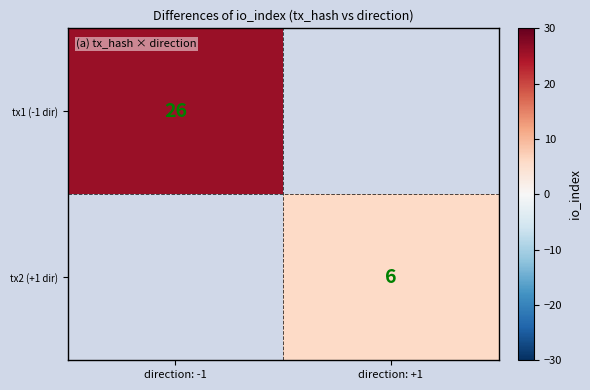

Is it true that tx2 (+1 dir) equals 10 at direction: +1?

False